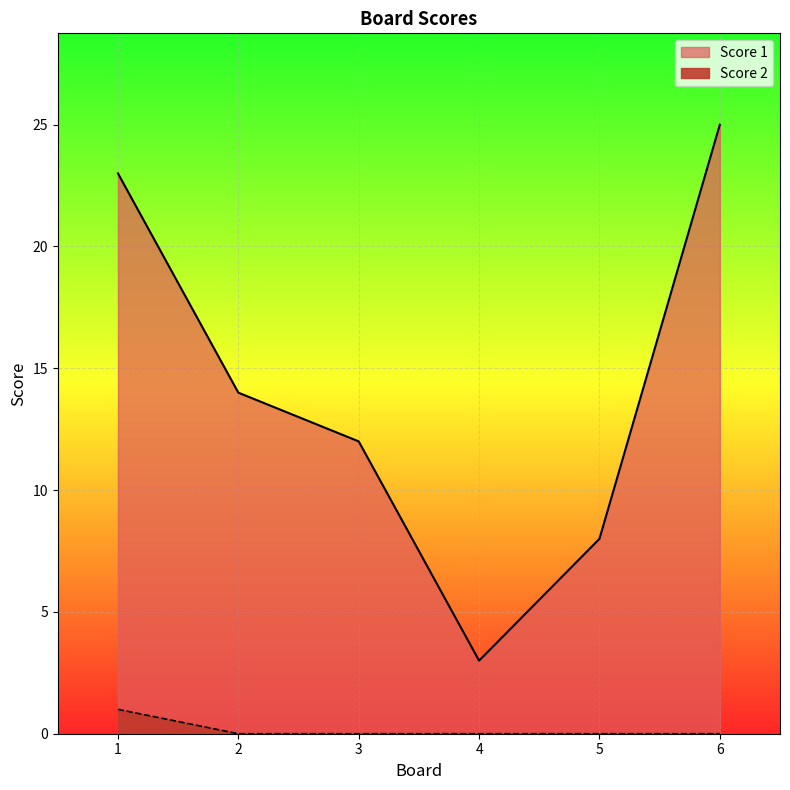

Rank the series by their maximum value, from highest to lowest.

Score 1, Score 2